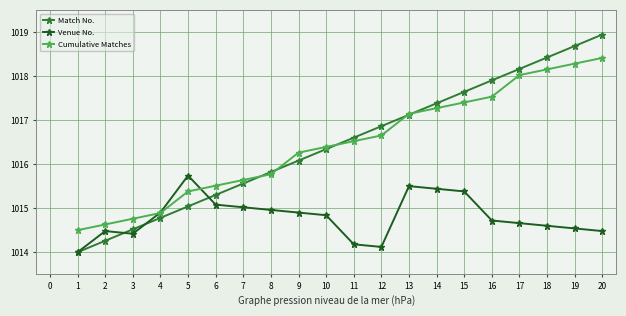

True or false: Venue No. and Cumulative Matches cross at least once.

True